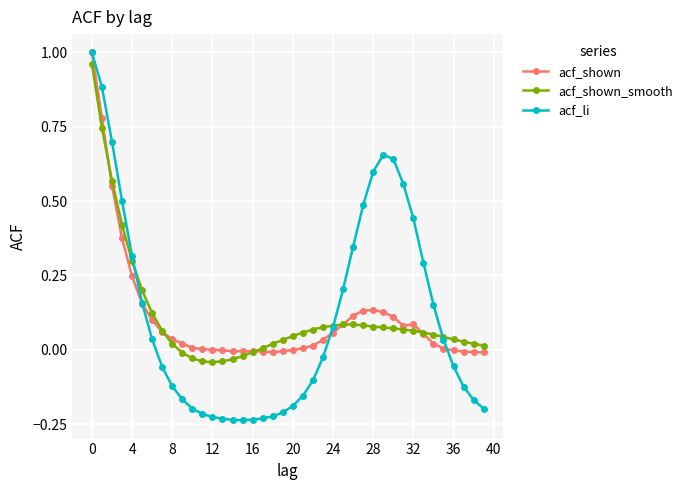

Which series has the largest range (max minus min)?

acf_li